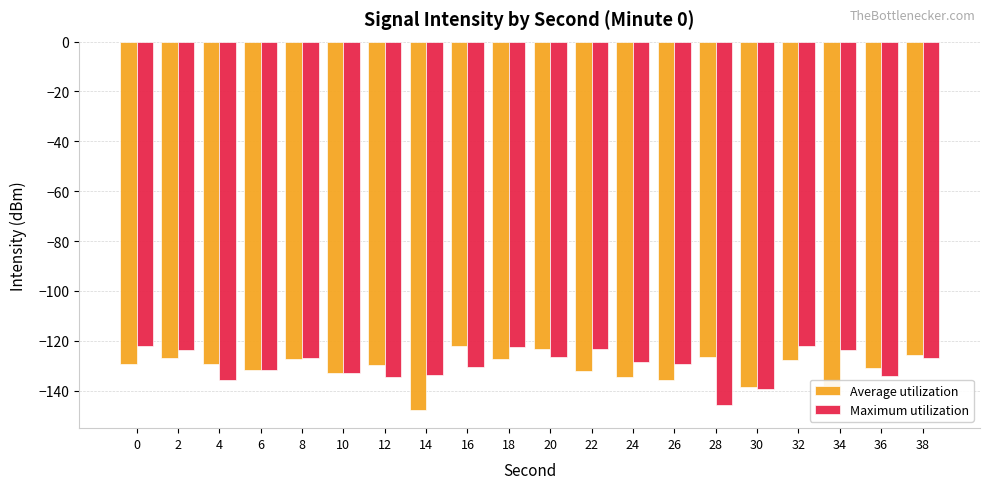

The Maximum utilization series shows -122.3 at 0. True or false?

True